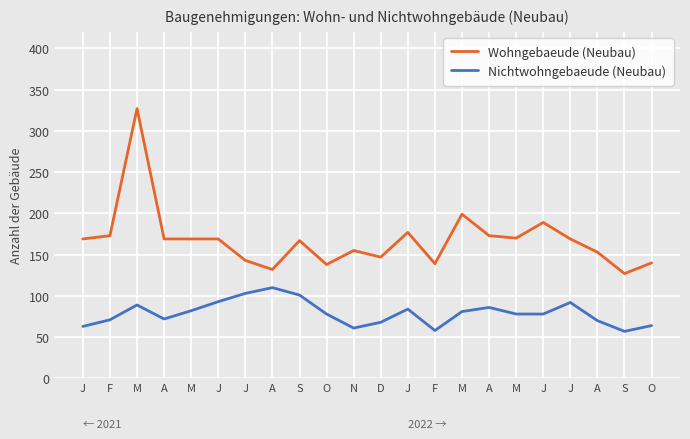

What are all the series names shown in the legend?

Wohngebaeude (Neubau), Nichtwohngebaeude (Neubau)